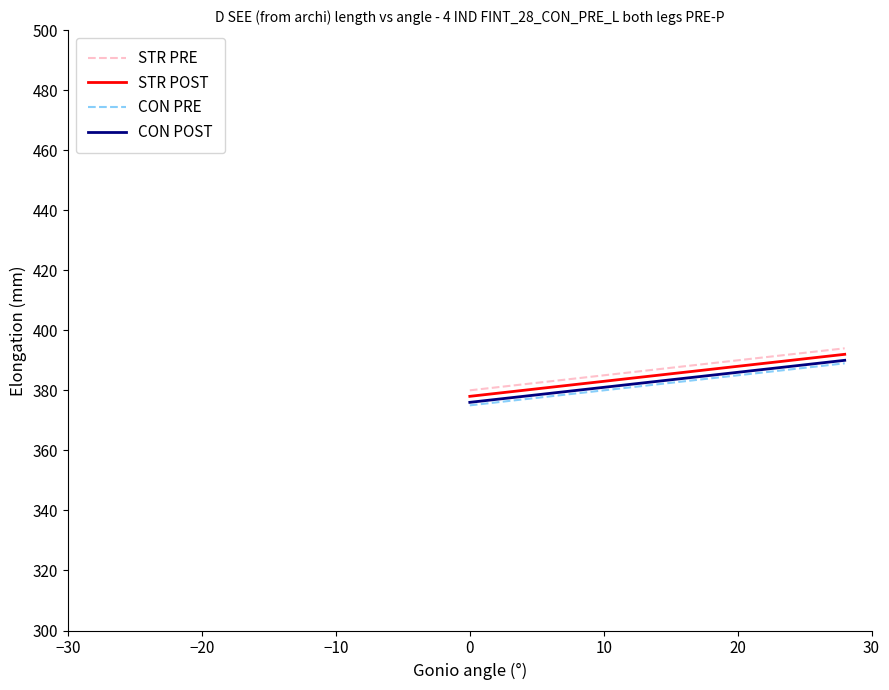

What is the maximum value for STR PRE?

394.0